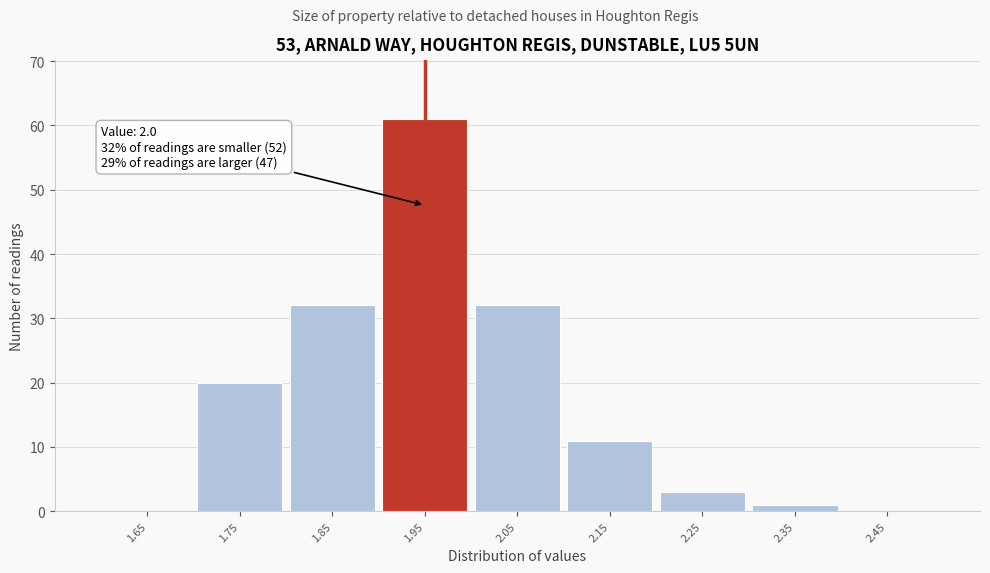

Reading right to left, transcribe all the data shown in this chart.

2.45=0	2.35=1	2.25=3	2.15=11	2.05=32	1.95=61	1.85=32	1.75=20	1.65=0